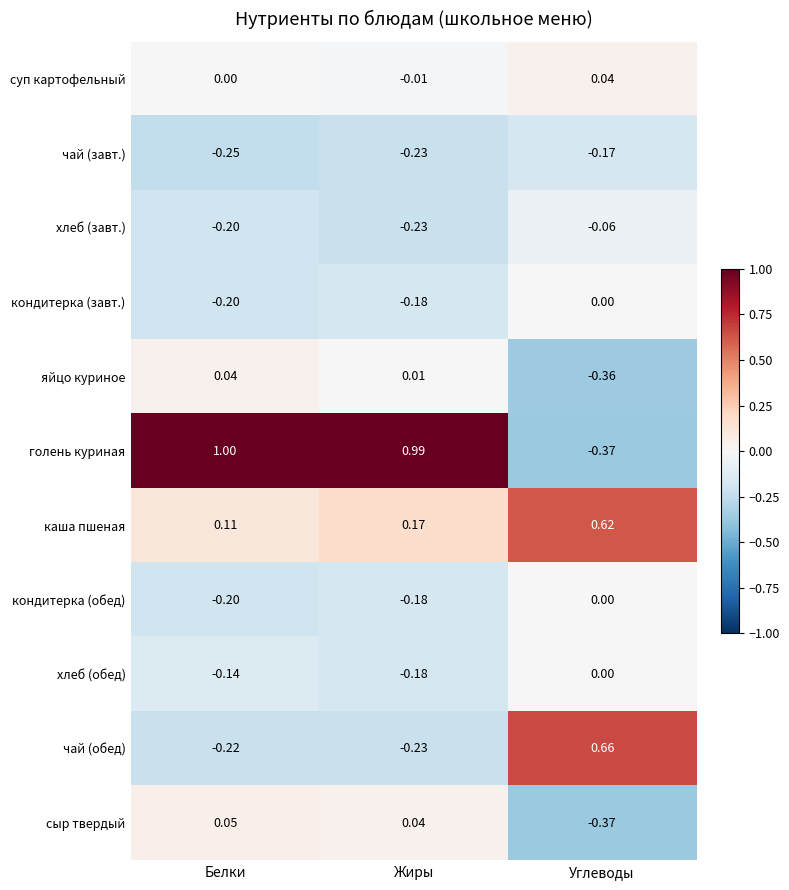

What is the maximum value shown in the chart?

1.0